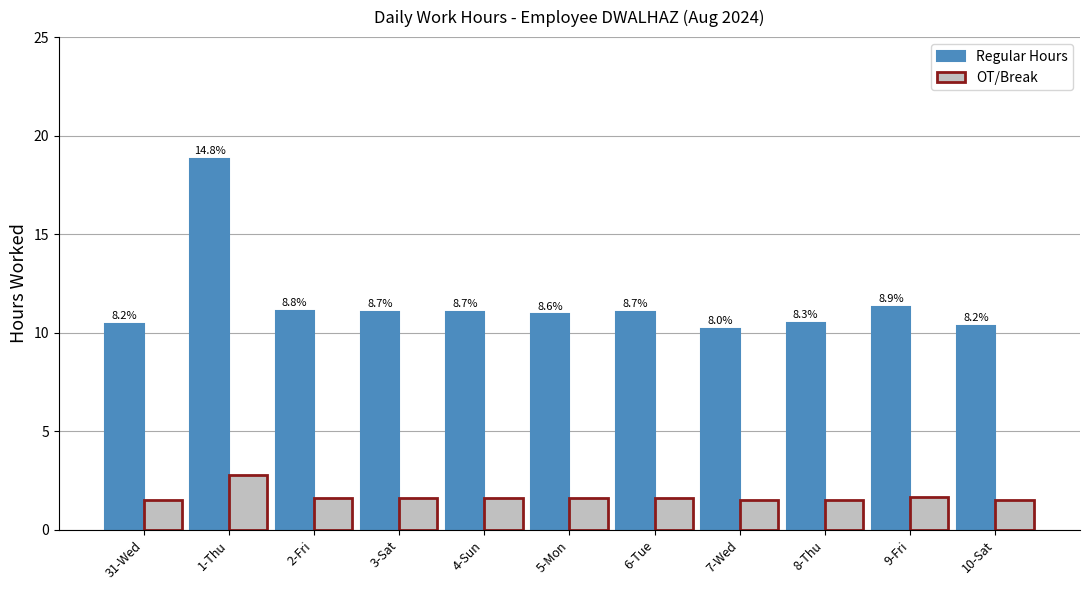

How many bars are there in each group?

2